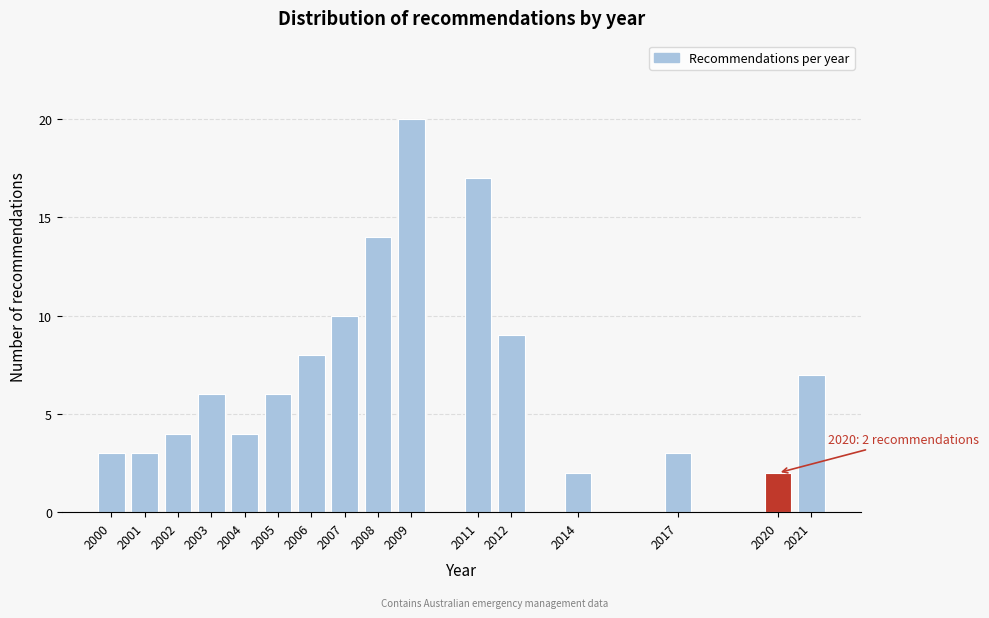

Reading left to right, extract all data points from this chart.

3	3	4	6	4	6	8	10	14	20	17	9	2	3	2	7